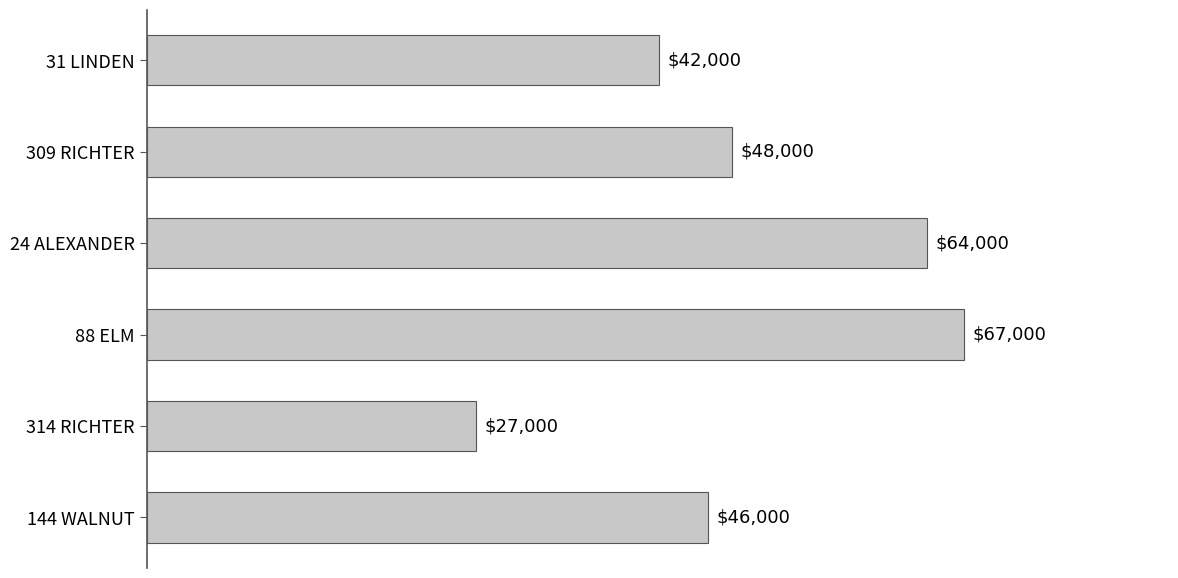

What is the maximum value shown in the chart?

67000